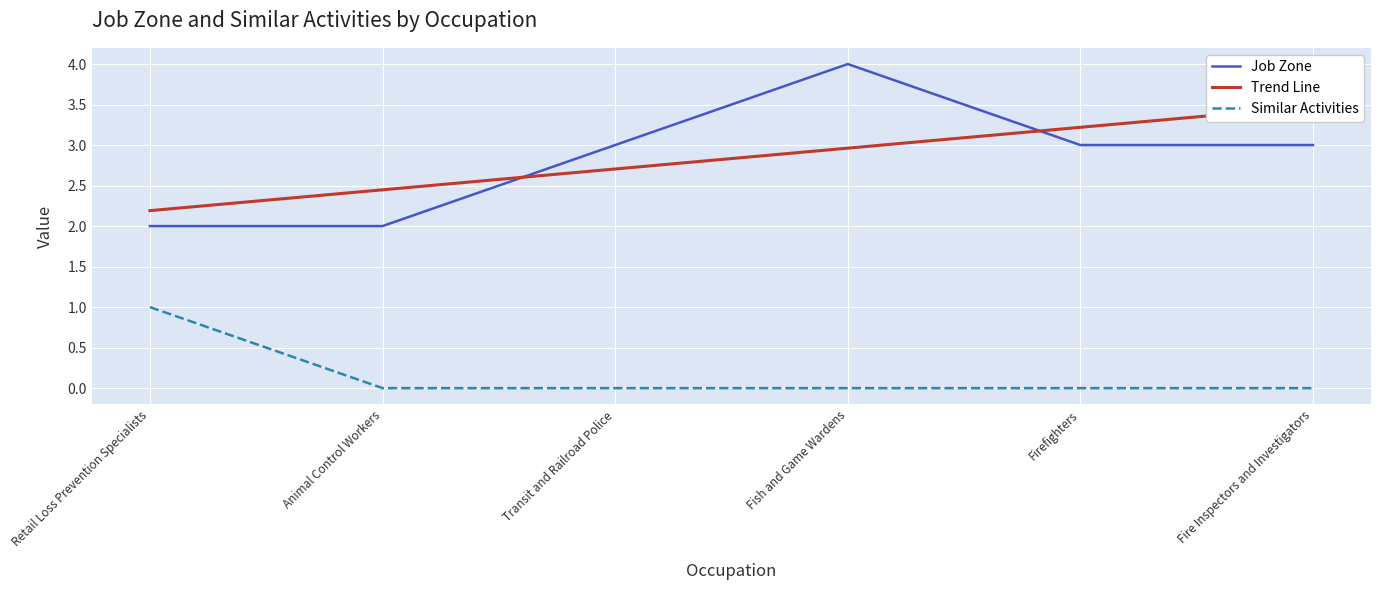

True or false: Similar Activities has more than 0 points higher than both neighbors.

False